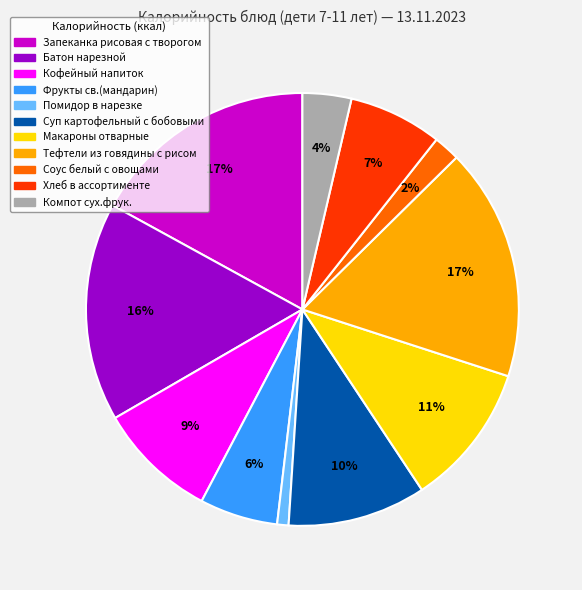

Count the number of slices in the pie.

11